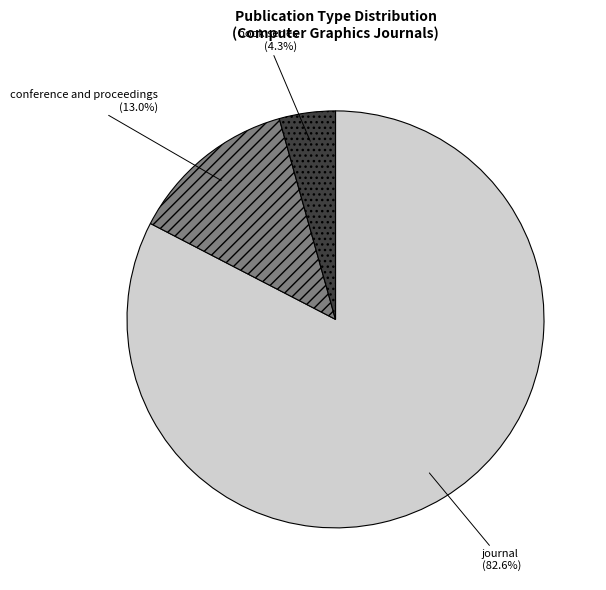

Rank the categories by value from lowest to highest.

book series, conference and proceedings, journal